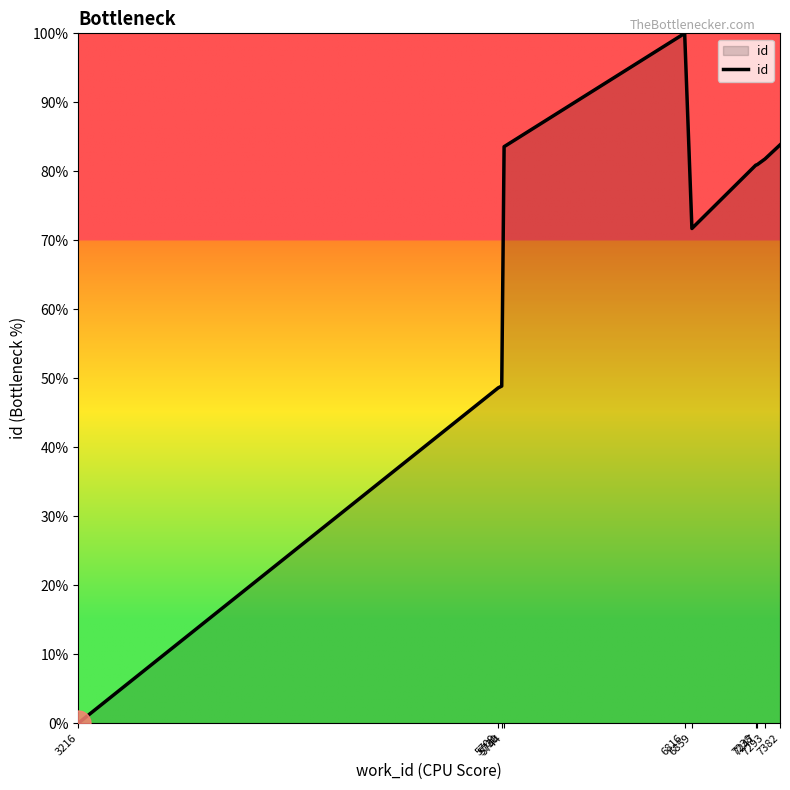

What is the sum of all values?

680.2